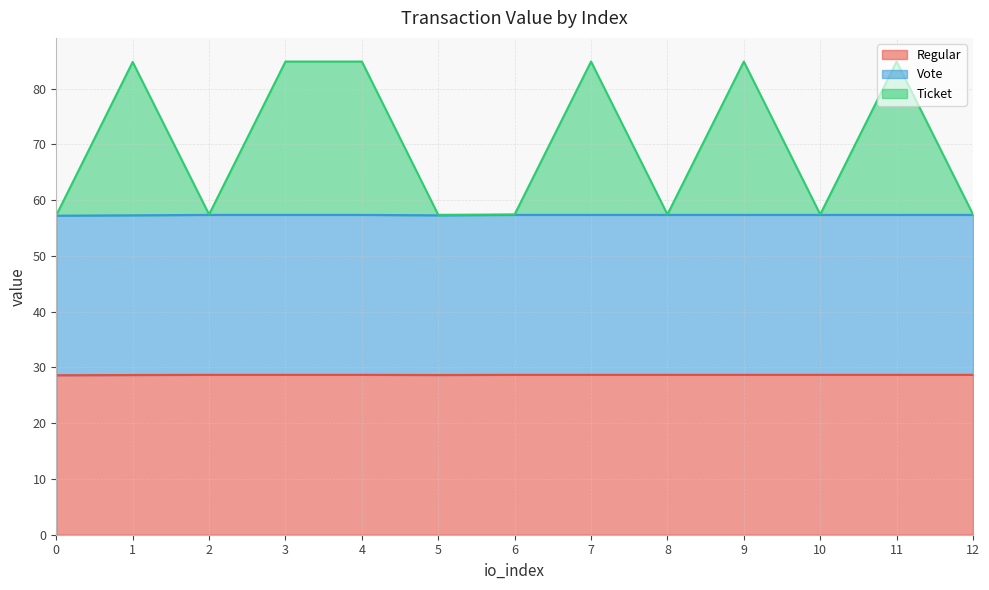

What is the maximum value for Vote?

57.4